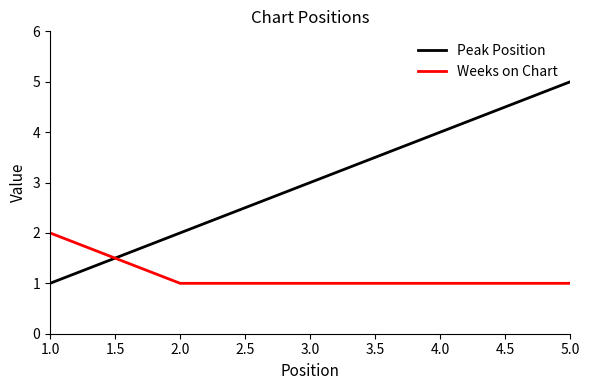

What are all the series names shown in the legend?

Peak Position, Weeks on Chart